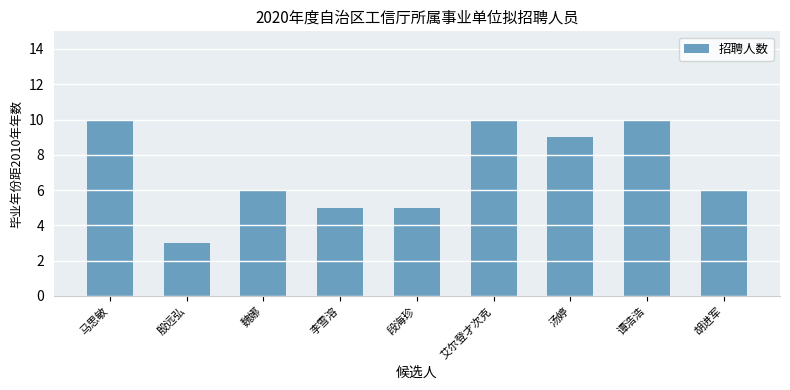

Reading left to right, list all the values displayed in this chart.

10	3	6	5	5	10	9	10	6